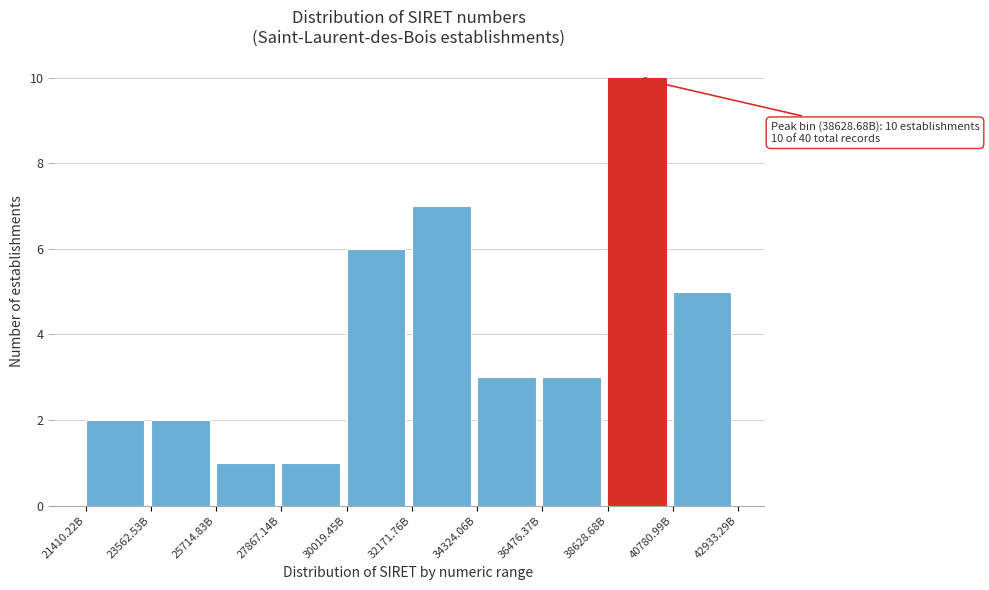

Reading left to right, what are all the values shown in this chart?

21410.22B=2	23562.53B=2	25714.83B=1	27867.14B=1	30019.45B=6	32171.76B=7	34324.06B=3	36476.37B=3	38628.68B=10	40780.99B=5